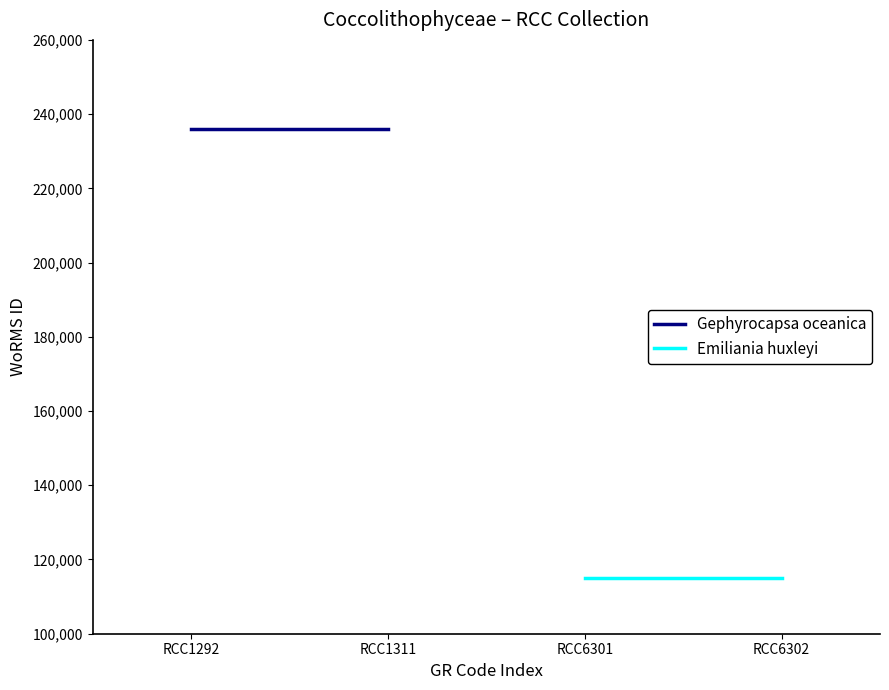

List the series in order of their overall mean, lowest first.

Emiliania huxleyi, Gephyrocapsa oceanica